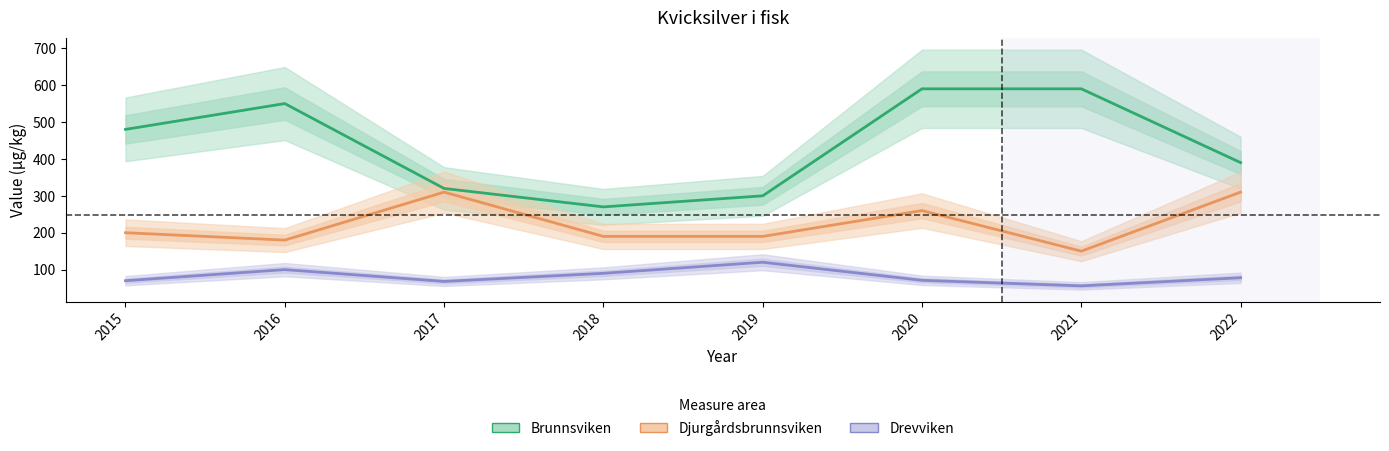

List the labels in order of Brunnsviken value, largest first.

2020, 2021, 2016, 2015, 2022, 2017, 2019, 2018